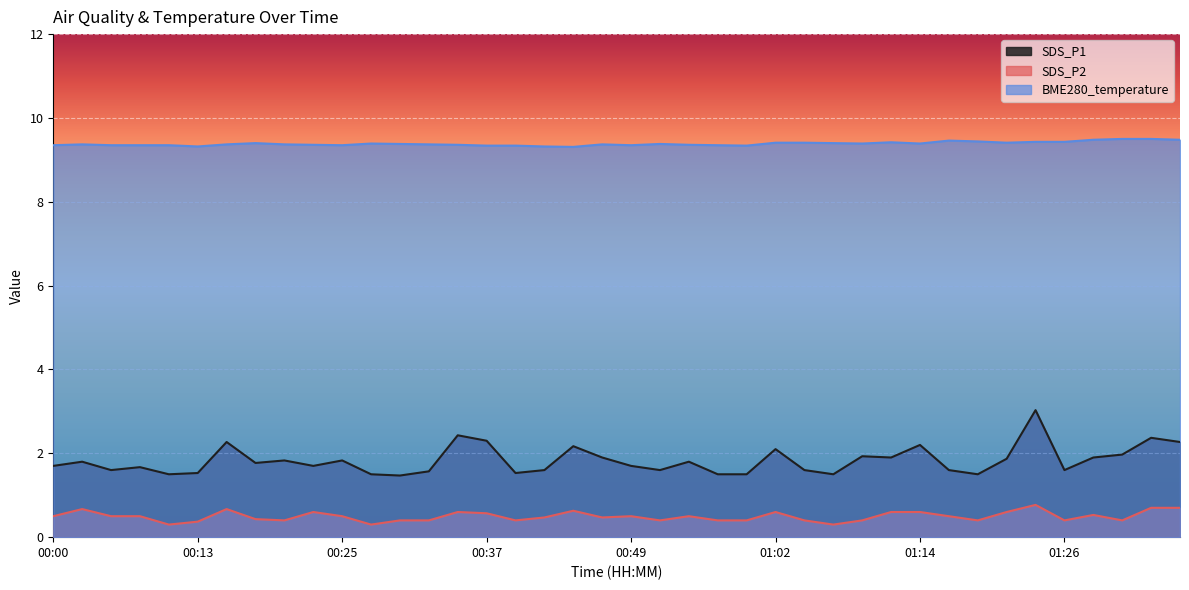

What is the approximate value of BME280_temperature at 00:42?

9.3